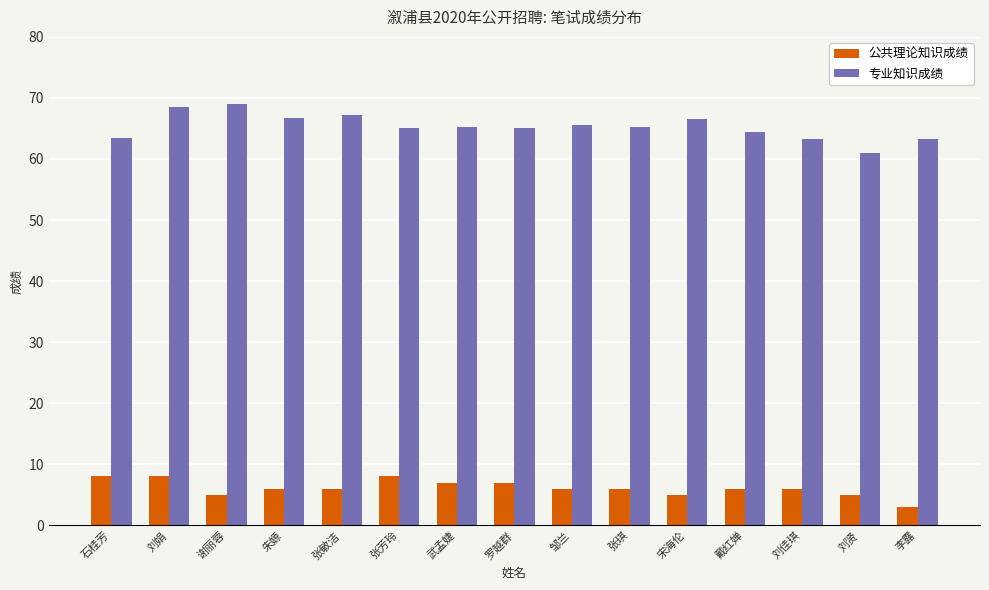

What is the smallest value displayed?

3.0